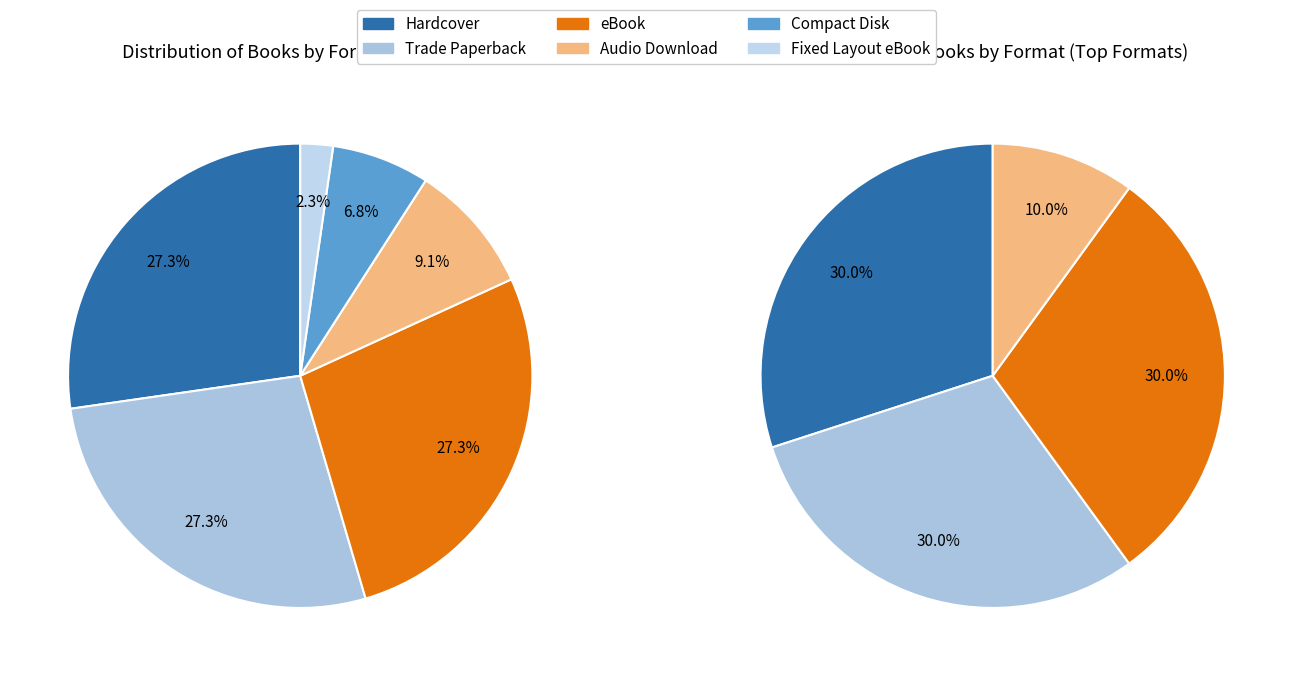

Which has a higher value, Compact Disk or Hardcover?

Hardcover